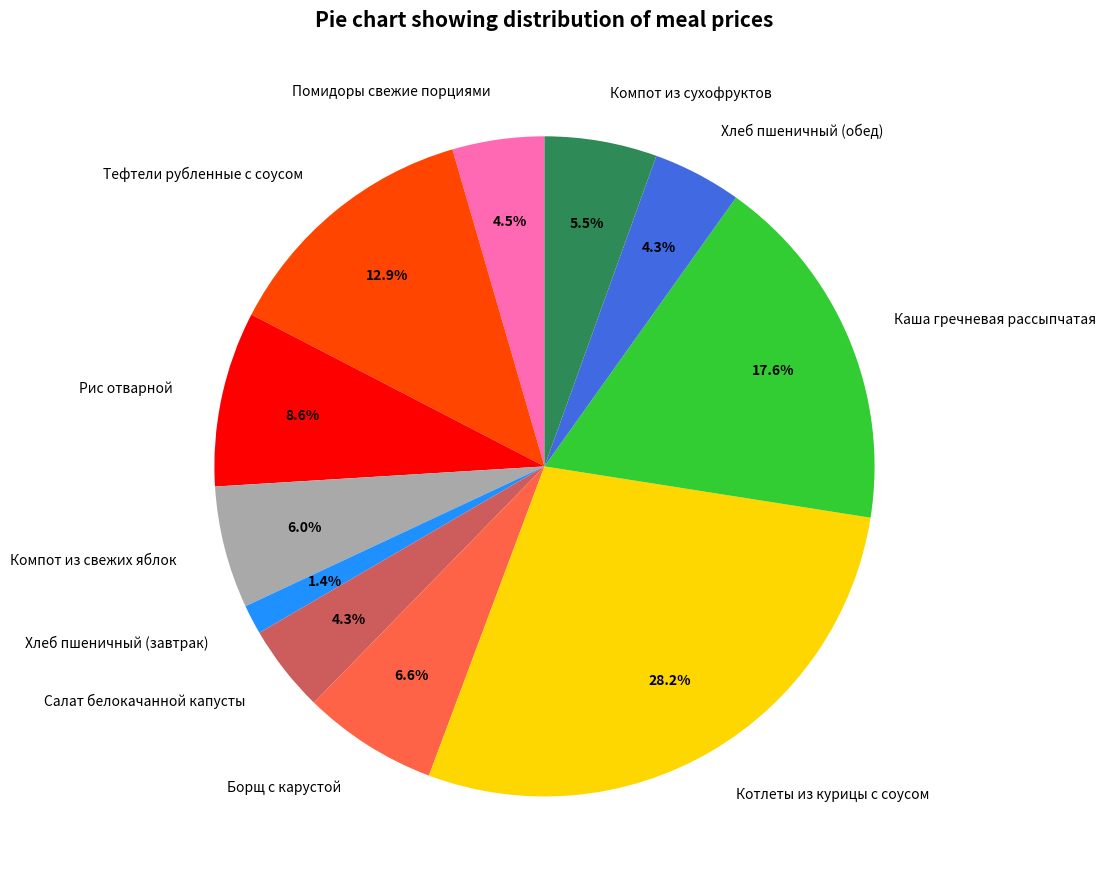

Which category has the biggest portion of the pie?

Котлеты из курицы с соусом